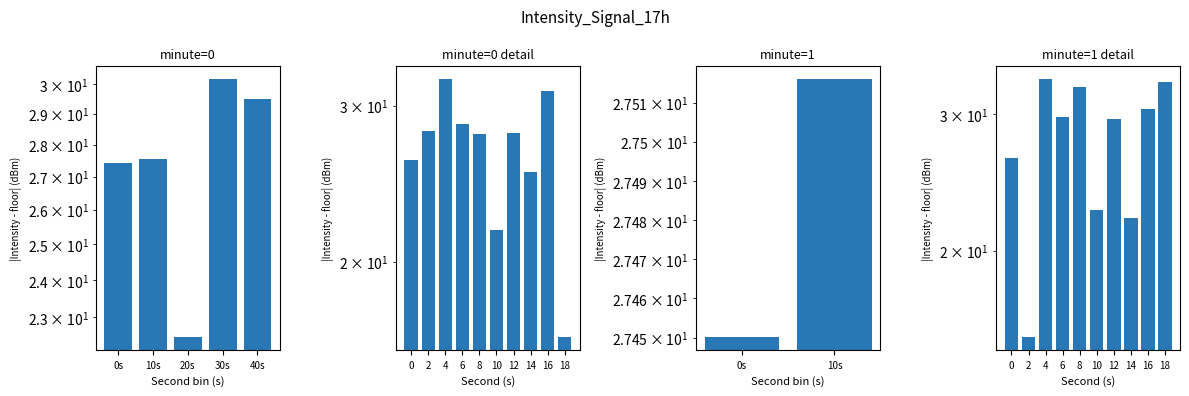

What is the sum of all values?

274.8